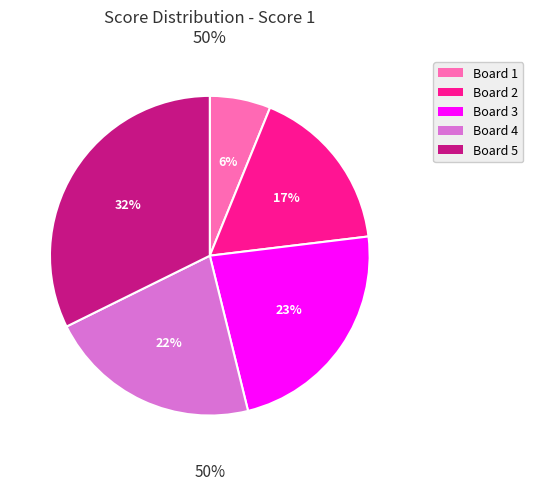

Is there any slice that represents more than half of the pie?

No